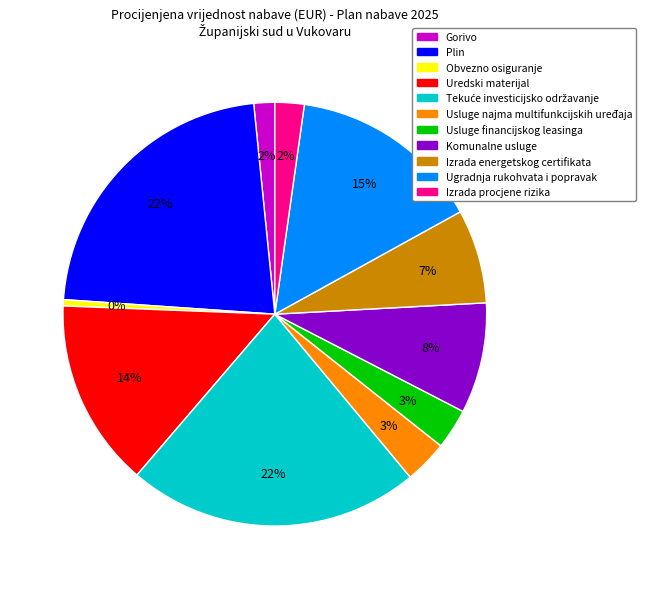

To the nearest percent, what portion does Ugradnja rukohvata i popravak represent?

15%